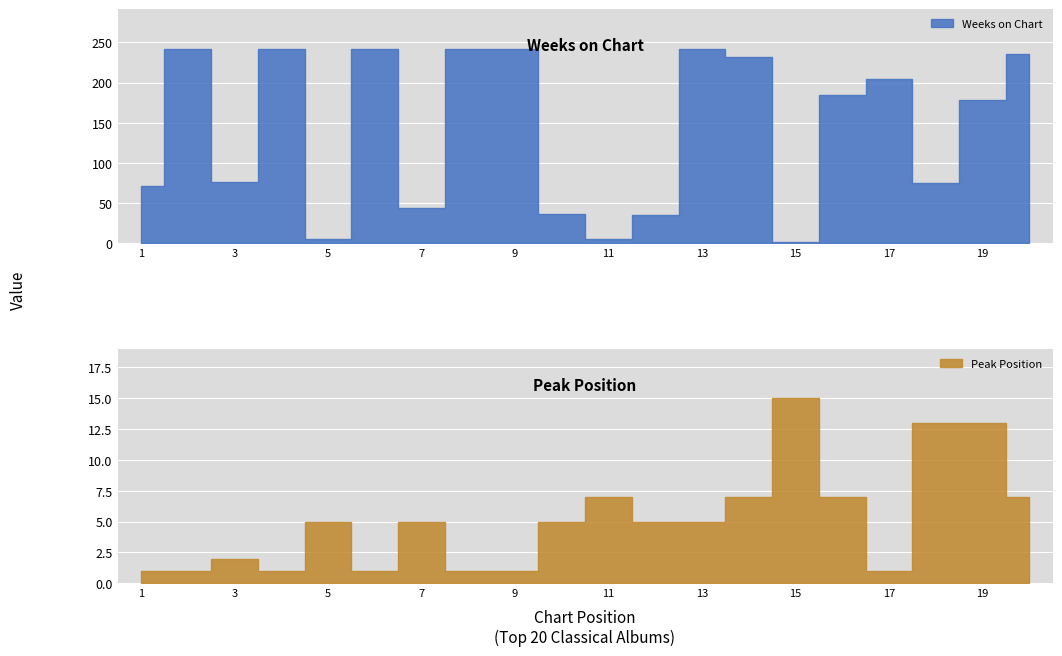

At which category does the chart reach its peak across all series?

2